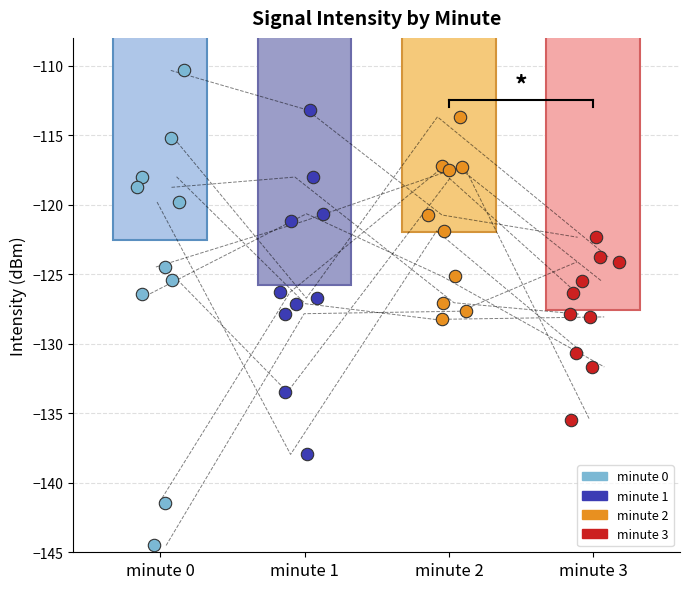

Which series contains the highest Y value?

minute 0